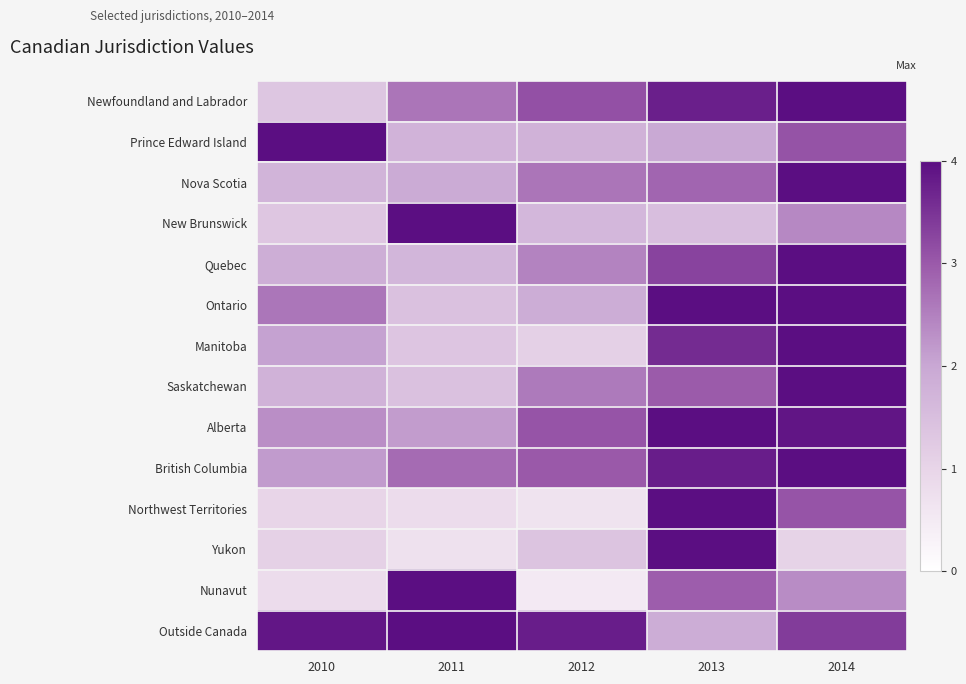

Reading left to right, transcribe all the data shown in this chart.

Newfoundland and Labrador: 2010=1.3	2011=2.6	2012=3.1	2013=3.8	2014=4.0
Prince Edward Island: 2010=4.0	2011=1.7	2012=1.8	2013=2.0	2014=3.1
Nova Scotia: 2010=1.7	2011=1.9	2012=2.6	2013=2.9	2014=4.0
New Brunswick: 2010=1.3	2011=4.0	2012=1.7	2013=1.5	2014=2.4
Quebec: 2010=1.9	2011=1.7	2012=2.5	2013=3.3	2014=4.0
Ontario: 2010=2.6	2011=1.4	2012=1.9	2013=4.0	2014=4.0
Manitoba: 2010=2.1	2011=1.3	2012=1.1	2013=3.6	2014=4.0
Saskatchewan: 2010=1.8	2011=1.4	2012=2.6	2013=3.0	2014=4.0
Alberta: 2010=2.3	2011=2.2	2012=3.1	2013=4.0	2014=3.9
British Columbia: 2010=2.2	2011=2.8	2012=3.0	2013=3.8	2014=4.0
Northwest Territories: 2010=1.0	2011=0.8	2012=0.7	2013=4.0	2014=3.1
Yukon: 2010=1.1	2011=0.7	2012=1.4	2013=4.0	2014=1.0
Nunavut: 2010=0.8	2011=4.0	2012=0.5	2013=3.0	2014=2.4
Outside Canada: 2010=3.9	2011=4.0	2012=3.8	2013=1.9	2014=3.4